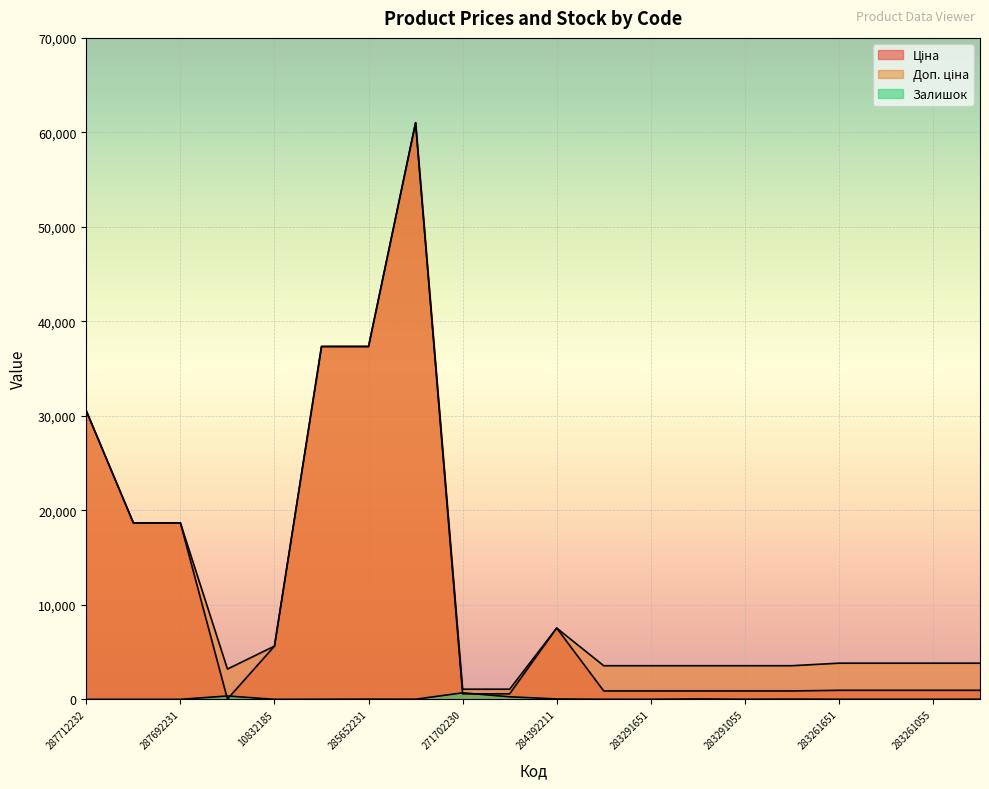

True or false: Доп. ціна and Залишок intersect in this chart.

False